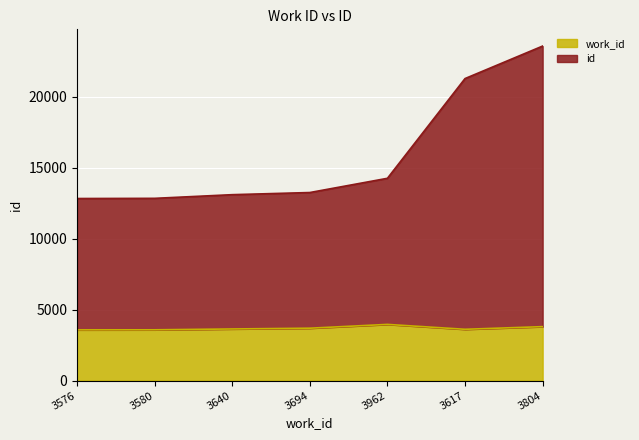

How many categories are shown in the chart?

7